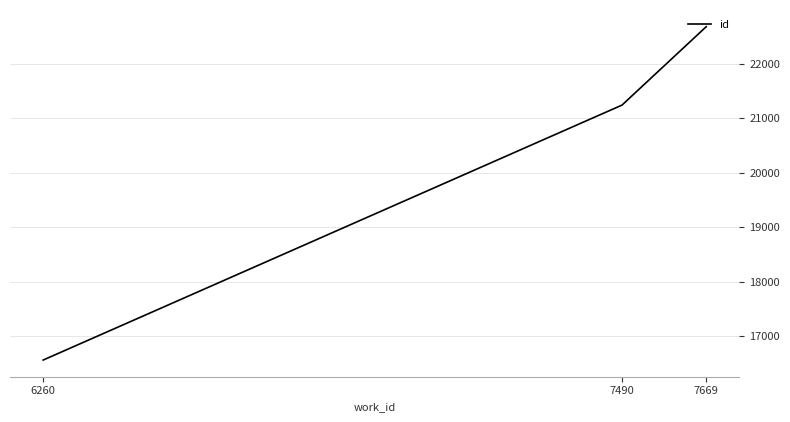

How many series are shown in this chart?

1